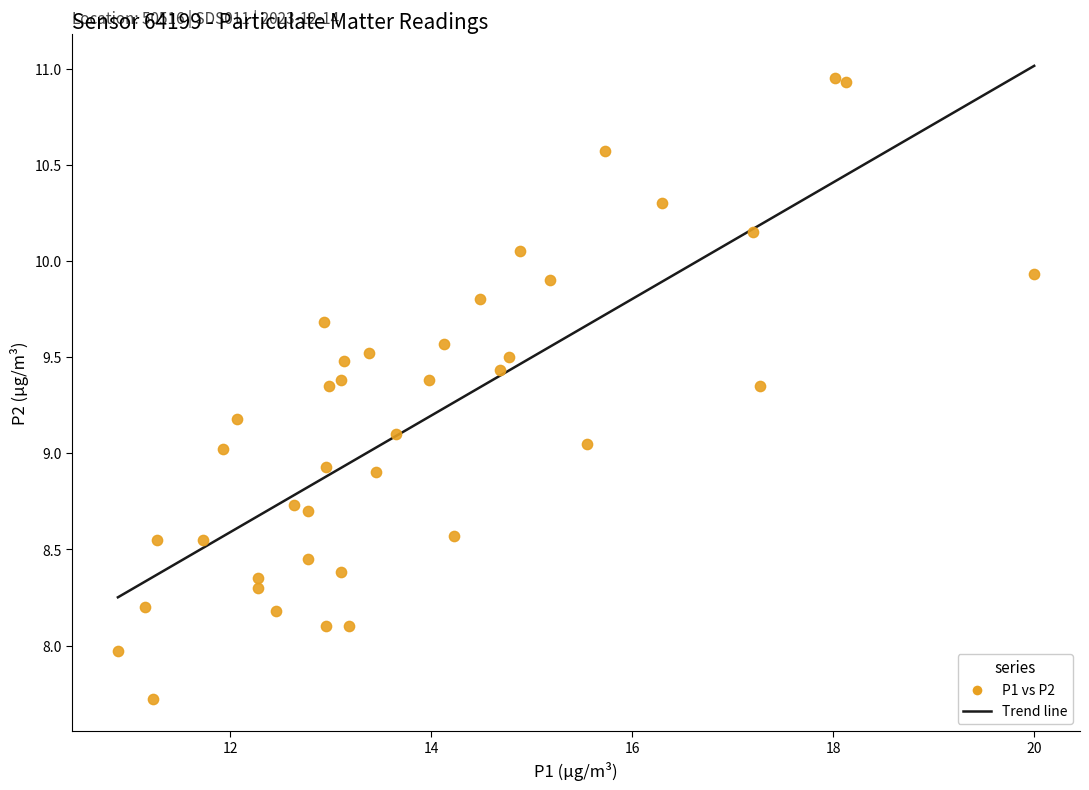

What is the range of Y values (max minus min)?

3.2